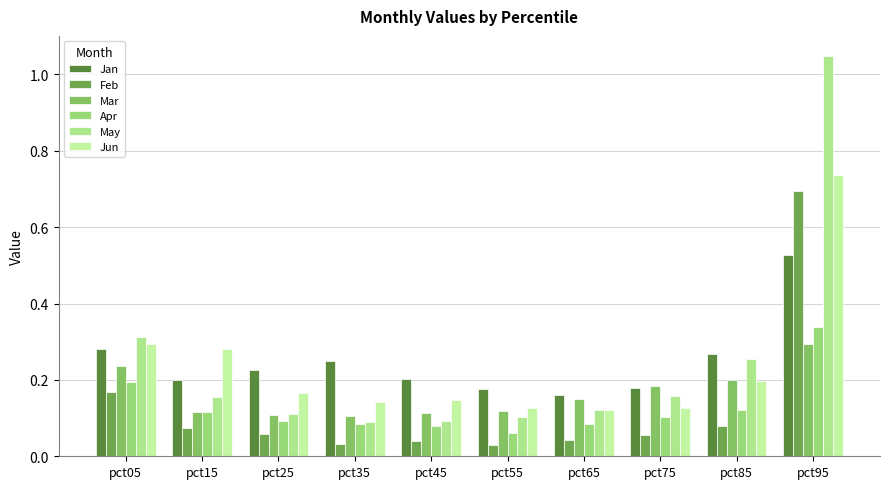

What are all the series names shown in the legend?

Jan, Feb, Mar, Apr, May, Jun